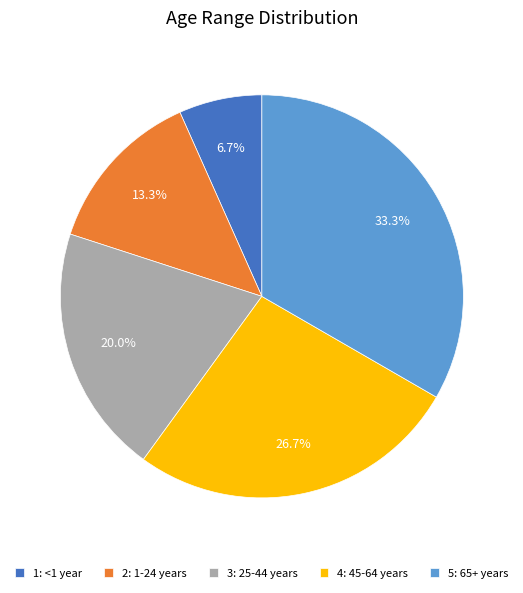

Between 1: <1 year and 4: 45-64 years, which is larger?

4: 45-64 years